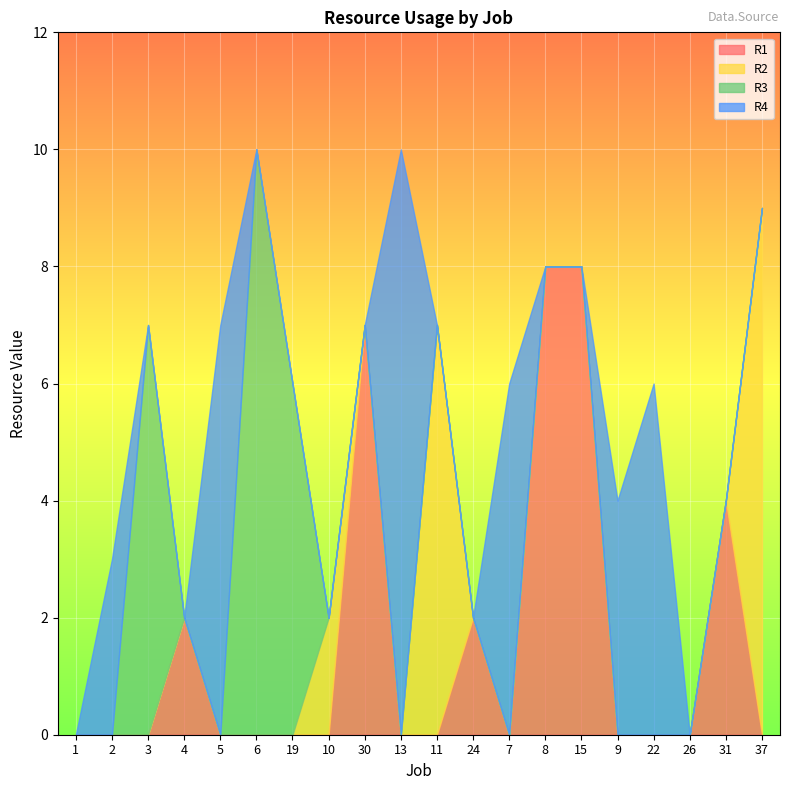

What is the total value across all series at 13?

10